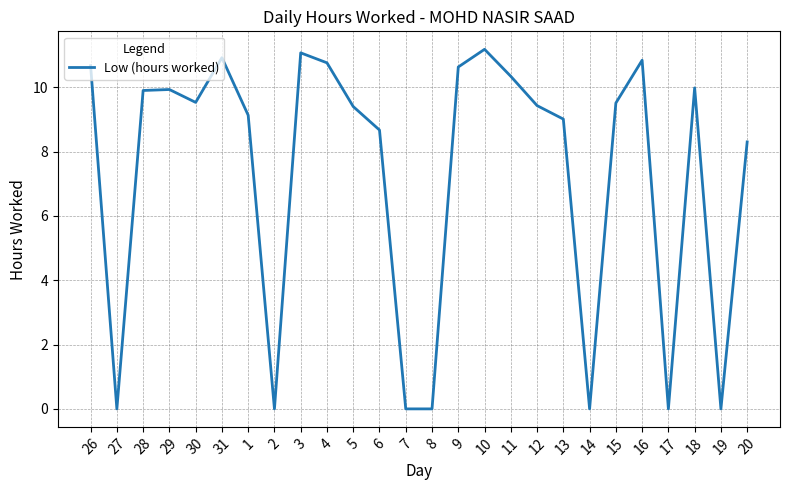

What position from the right is 16?

5